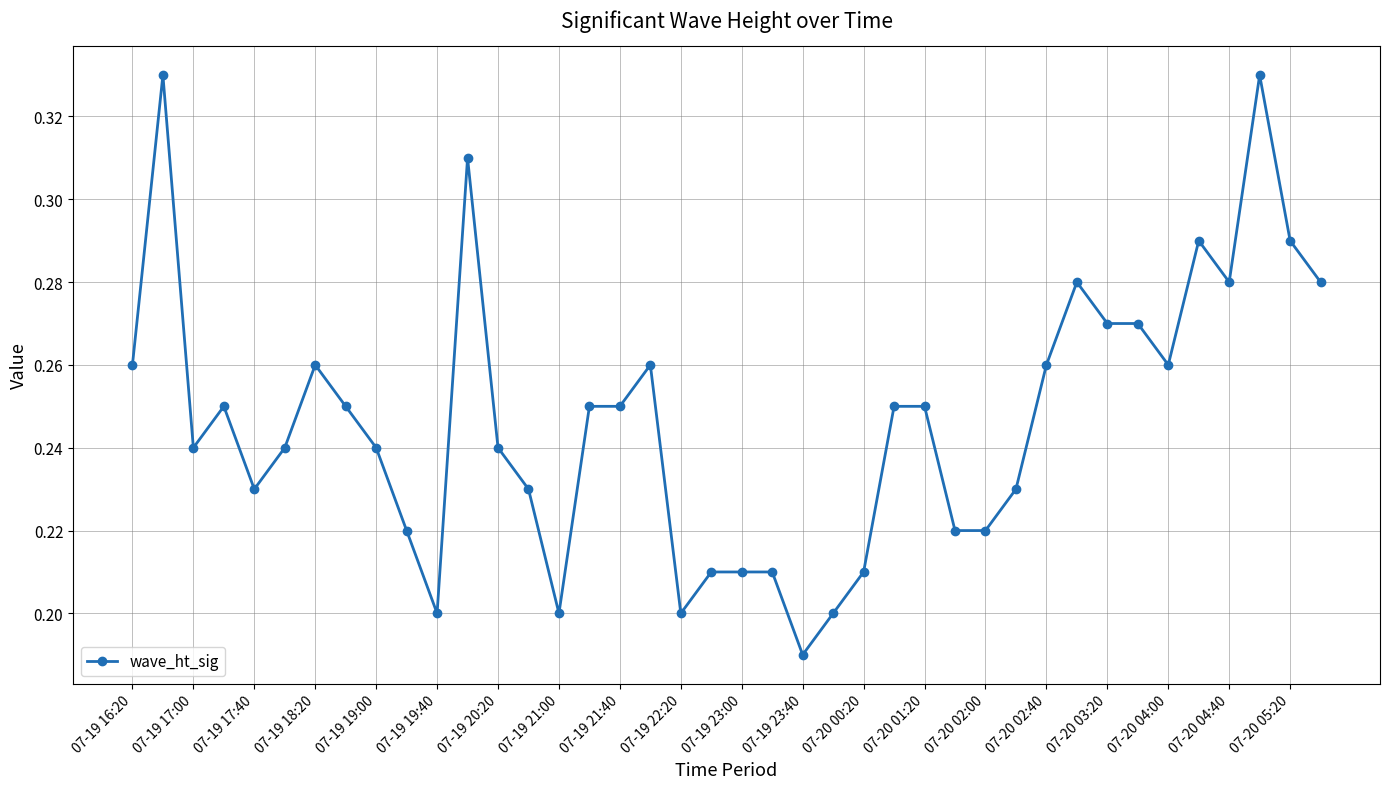

What is the sum of all values?

9.9